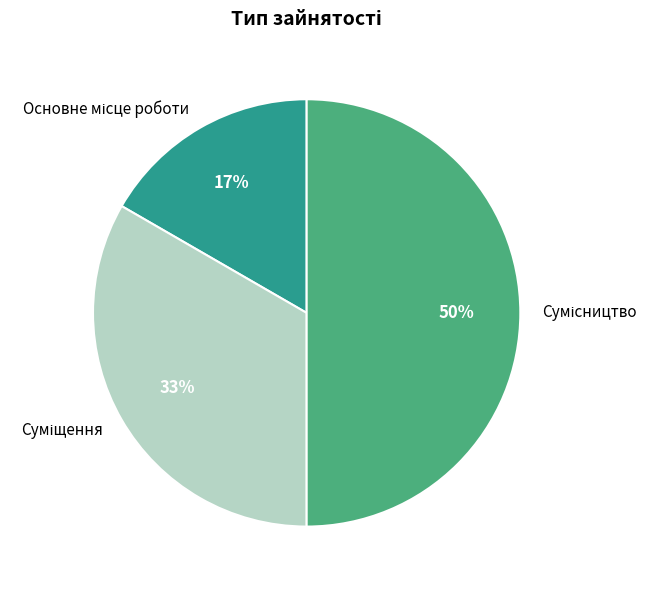

To the nearest percent, what is the difference between the largest and smallest slice percentages?

33%